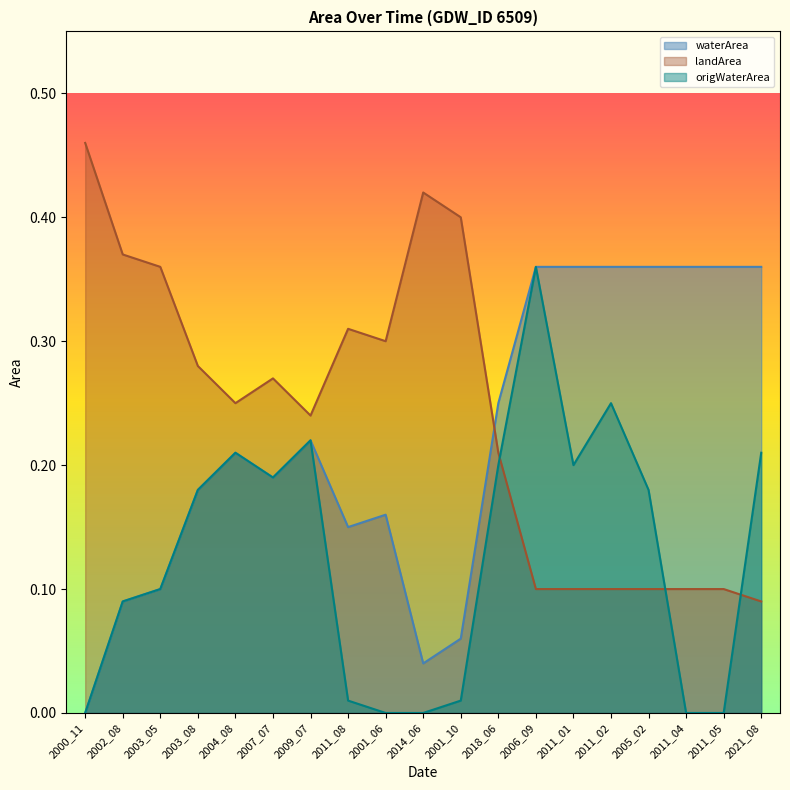

Does the chart display data point markers on the line(s)?

No